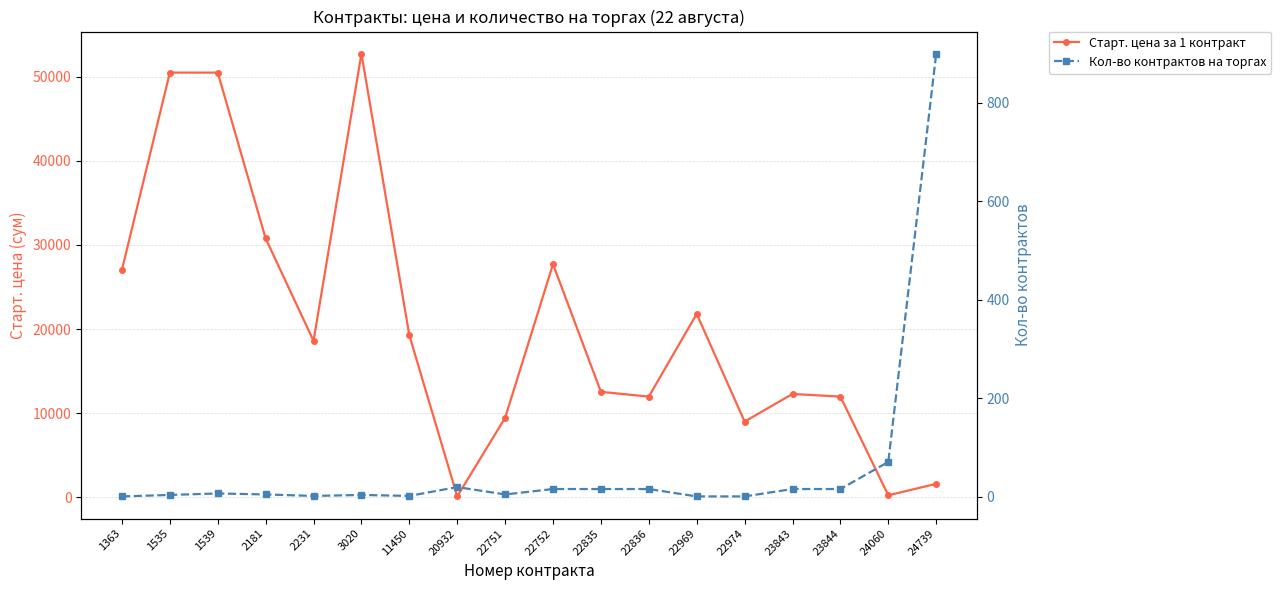

Where is Старт. цена за 1 контракт nearest to the value 26425?

1363